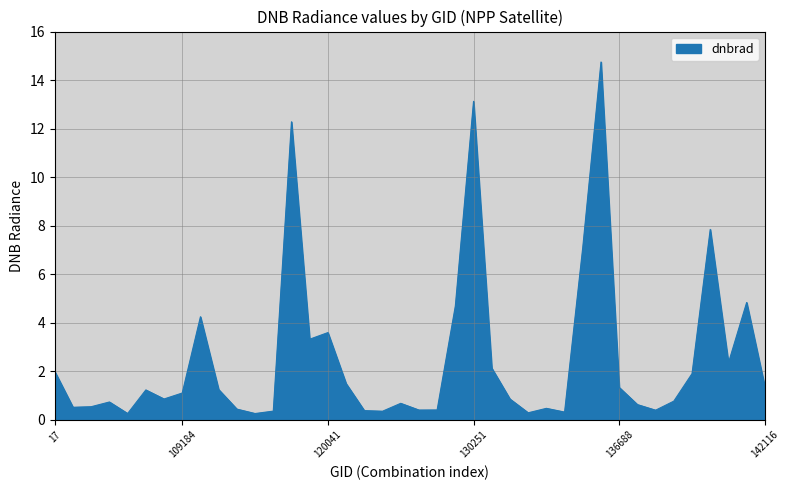

What is the smallest value displayed?

0.3